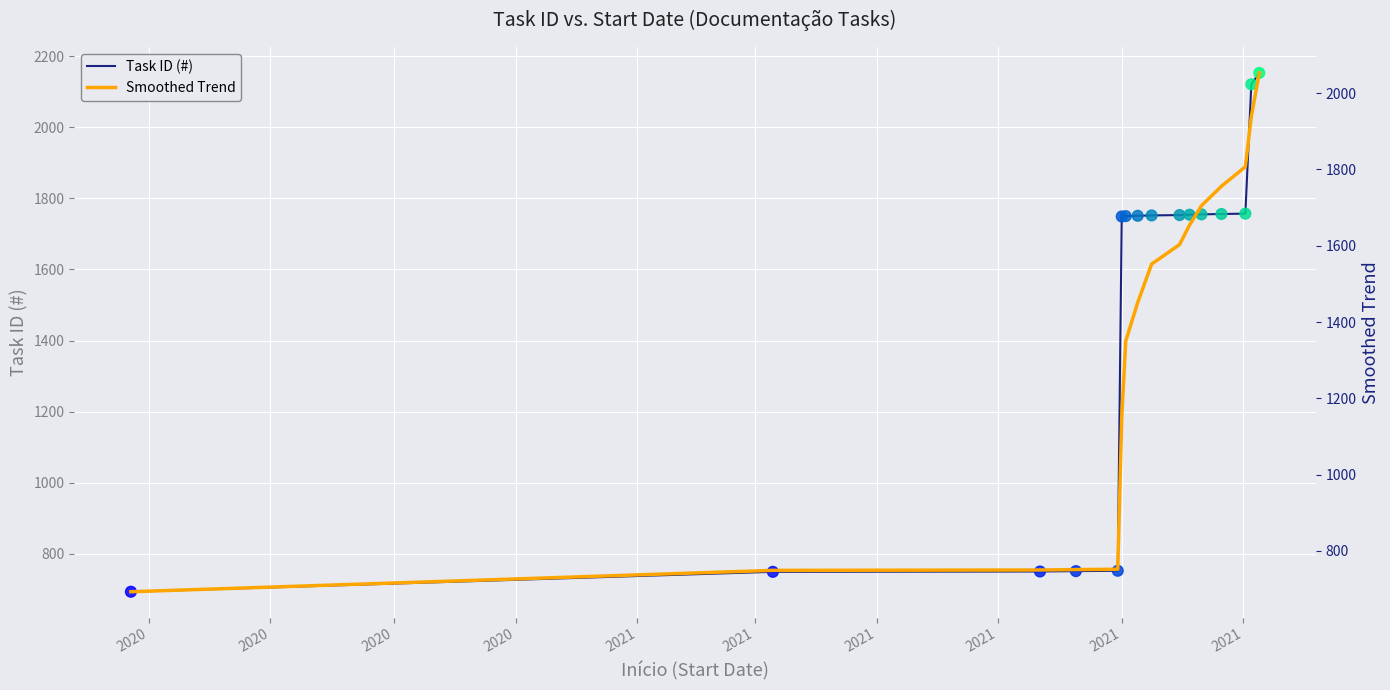

Is the value of Task Points at 10 greater than the value of Smoothed Trend at 2020?

Yes